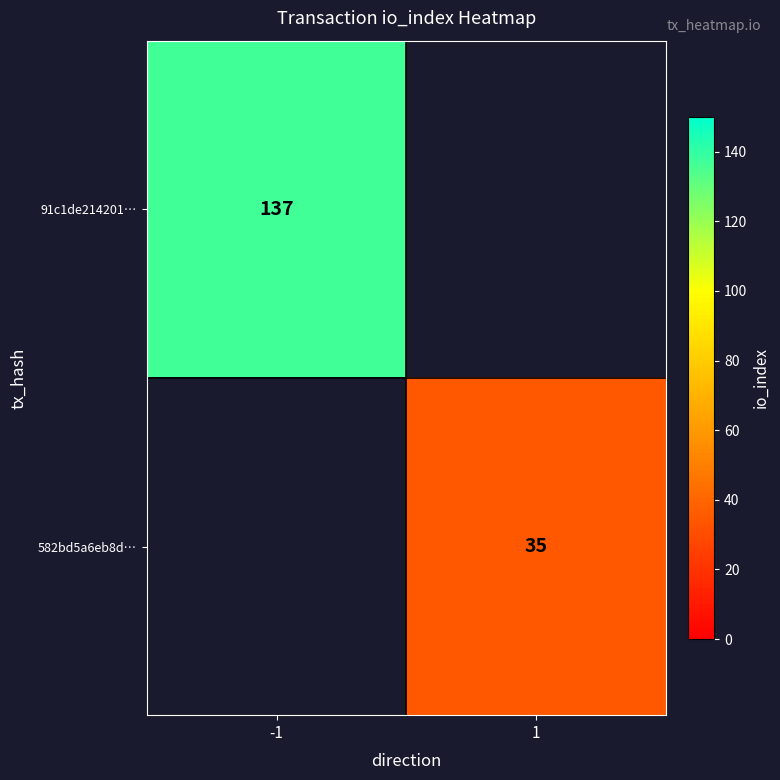

What is the smallest value displayed?

35.0